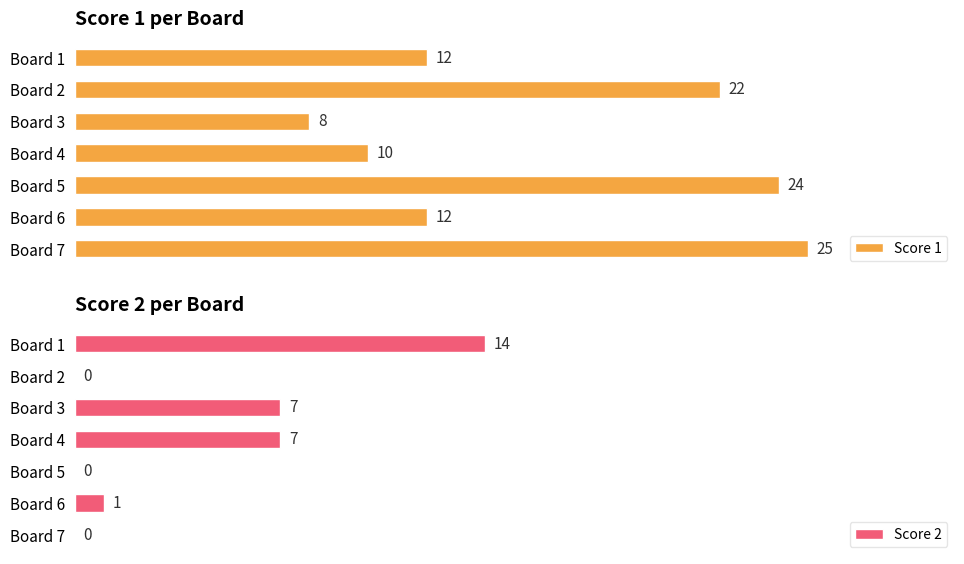

At which label does Score 1 reach its minimum?

Board 3